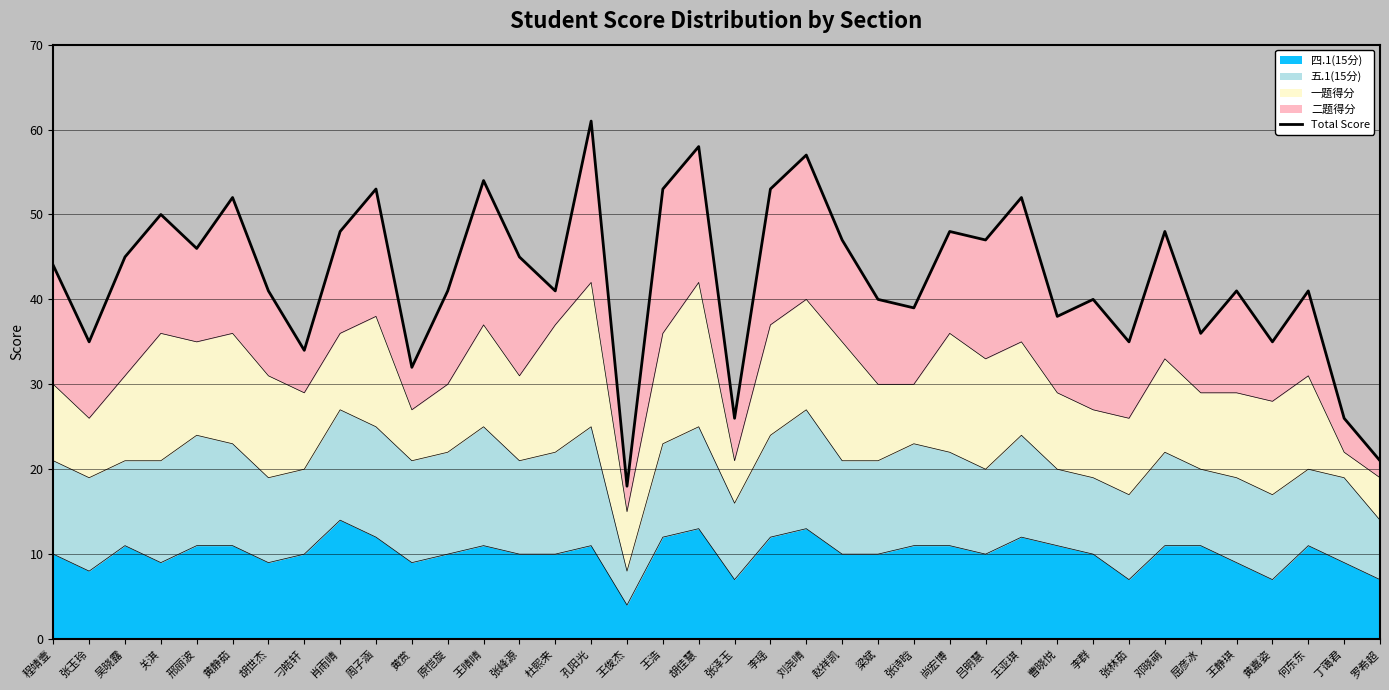

Rank the categories by value from highest to lowest.

孔阳光, 胡佳慧, 刘尧晴, 王晴晴, 周子涵, 王浩, 李瑶, 黄静茹, 王亚琪, 关淇, 肖雨晴, 尚宏博, 邓晓萌, 赵祥凯, 吕明慧, 邢丽波, 吴晓露, 张峰源, 程靖壹, 胡世杰, 原恺旋, 杜熙来, 王静琪, 何东东, 梁斌, 李群, 张诗晗, 曹晓悦, 屈彦冰, 张玉玲, 张林茹, 黄嘉姿, 刁皓轩, 黄赏, 张泽玉, 丁蔼君, 罗希超, 王俊杰